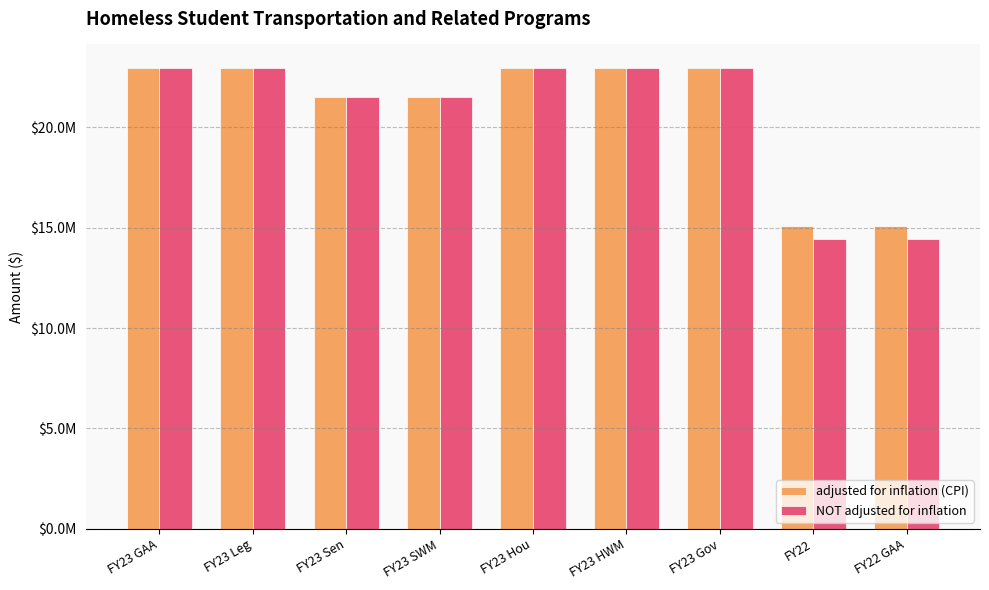

What is the difference between the adjusted for inflation (CPI) values at FY23 Hou and FY23 Sen?

1481479